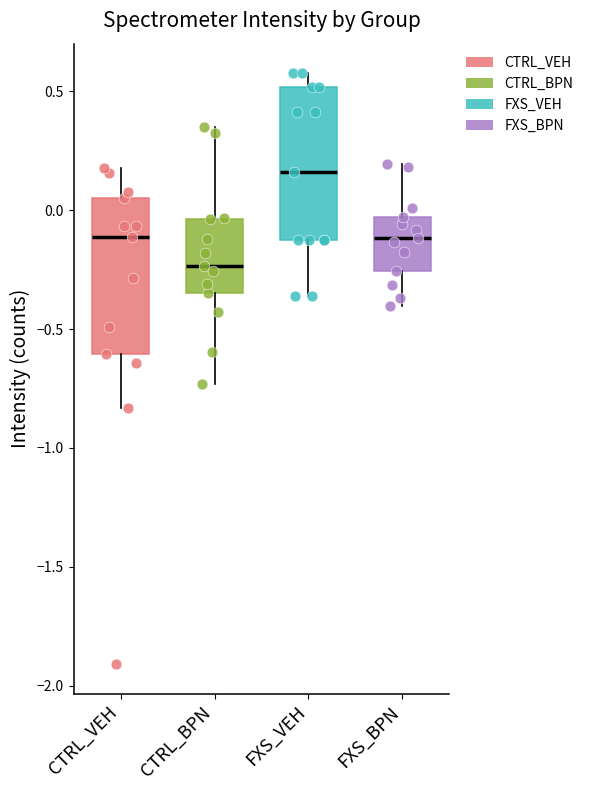

Reading left to right, read every box against the y-axis: the position of its median line, the range the box covers, and the ends of its whiskers. The values are not printed on the chart, so give them approximately, as read against the axis.

CTRL_VEH: median -0.10, box -0.60 to 0.05, whiskers -0.85 to 0.20
CTRL_BPN: median -0.25, box -0.35 to -0.05, whiskers -0.75 to 0.35
FXS_VEH: median 0.15, box -0.15 to 0.50, whiskers -0.35 to 0.60
FXS_BPN: median -0.10, box -0.25 to -0.05, whiskers -0.40 to 0.20